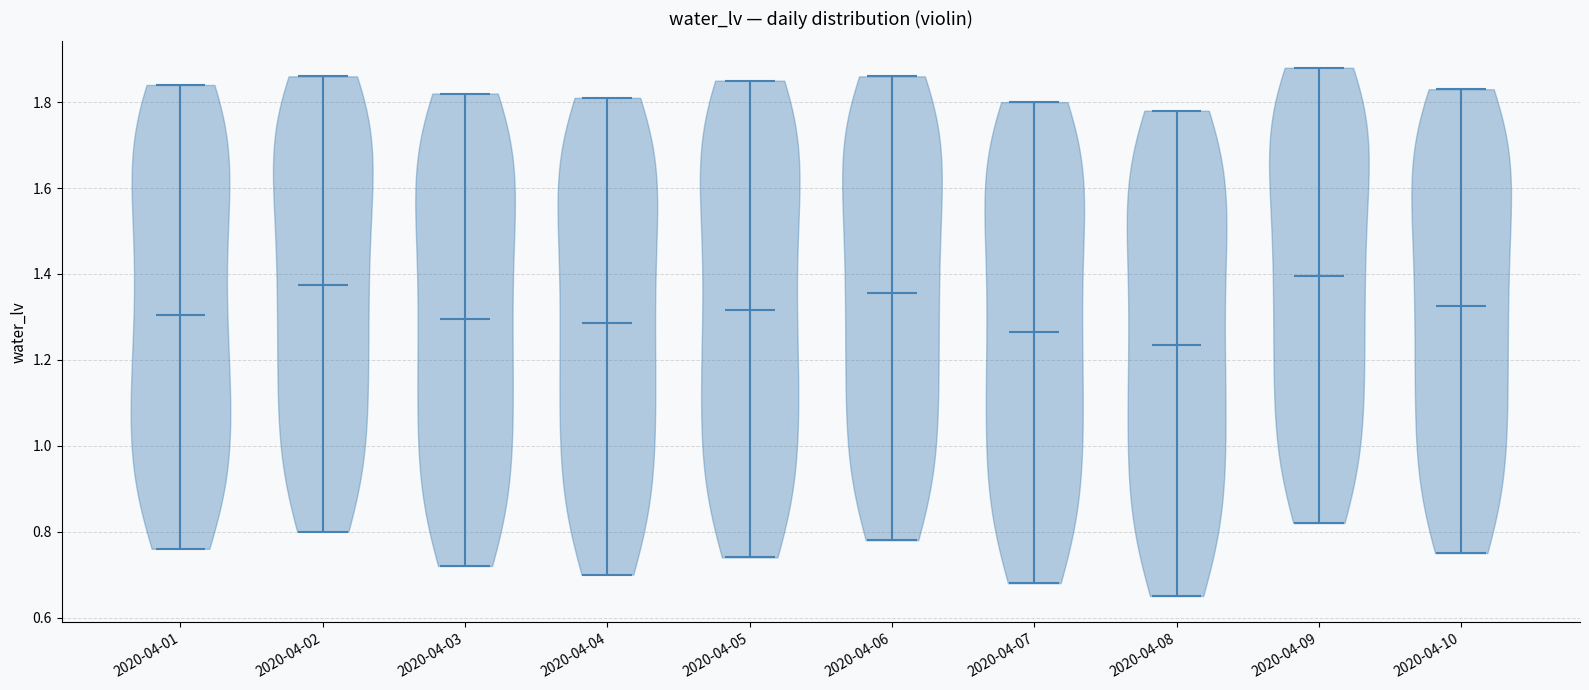

Where does the median line of the violin for 2020-04-06 sit on the y-axis? The values are not printed on the chart, so give them approximately, as read against the axis.

1.36